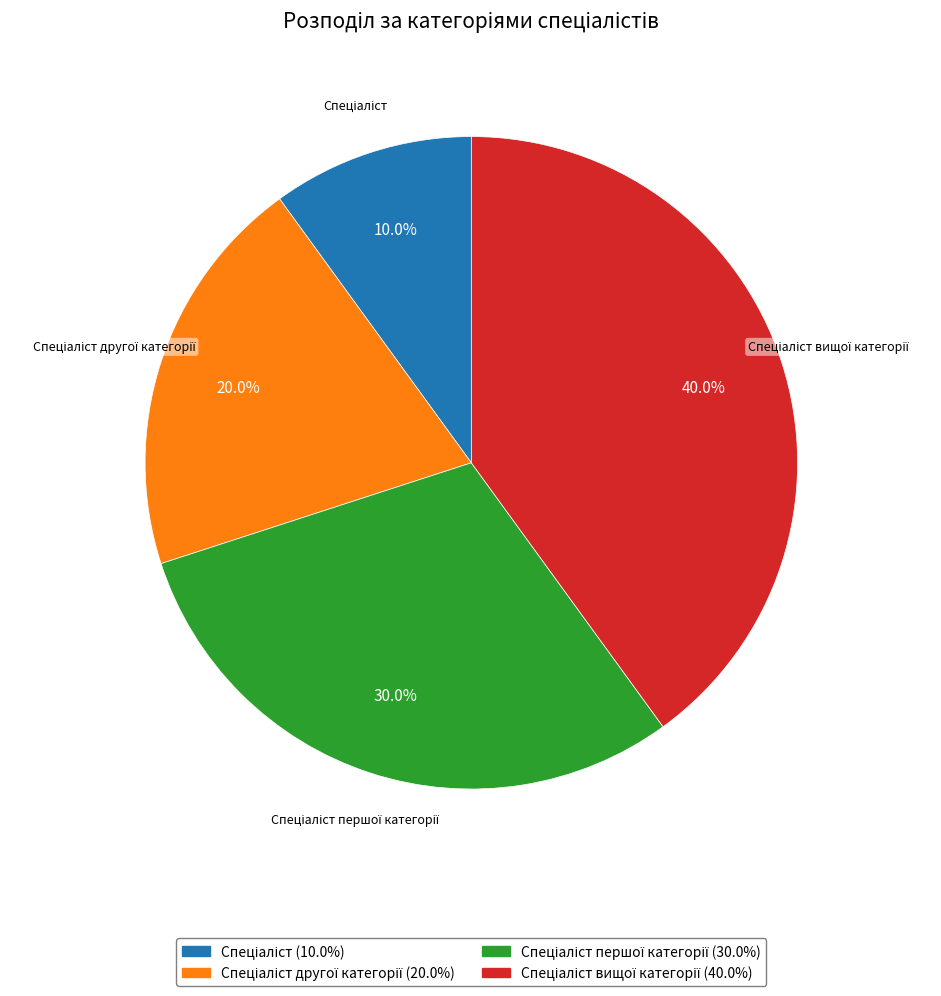

Does any single category account for the majority?

No